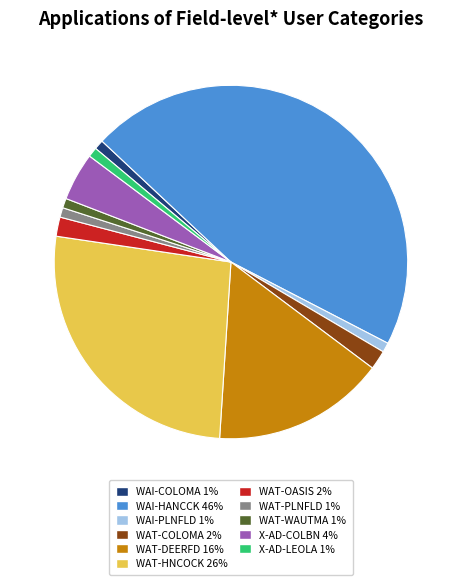

Does any single category account for the majority?

No